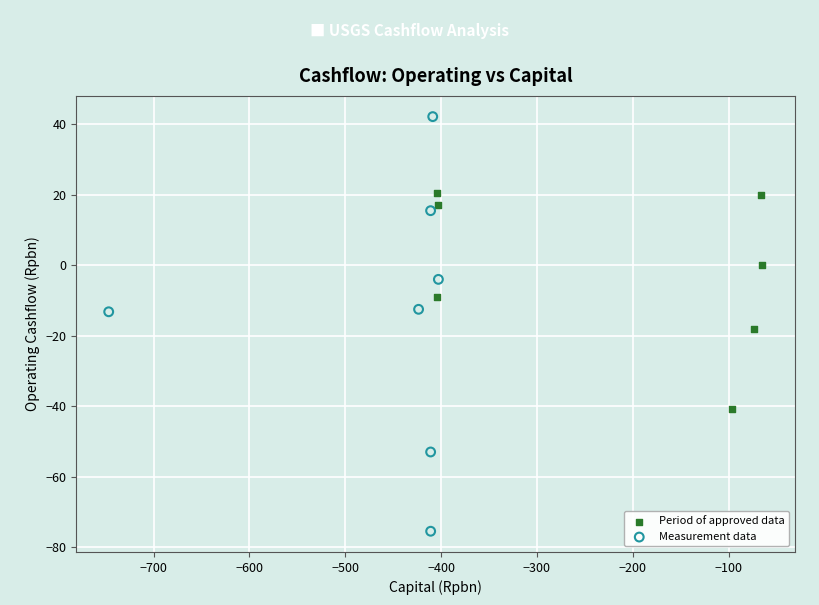

Which series contains the highest Y value?

Measurement data